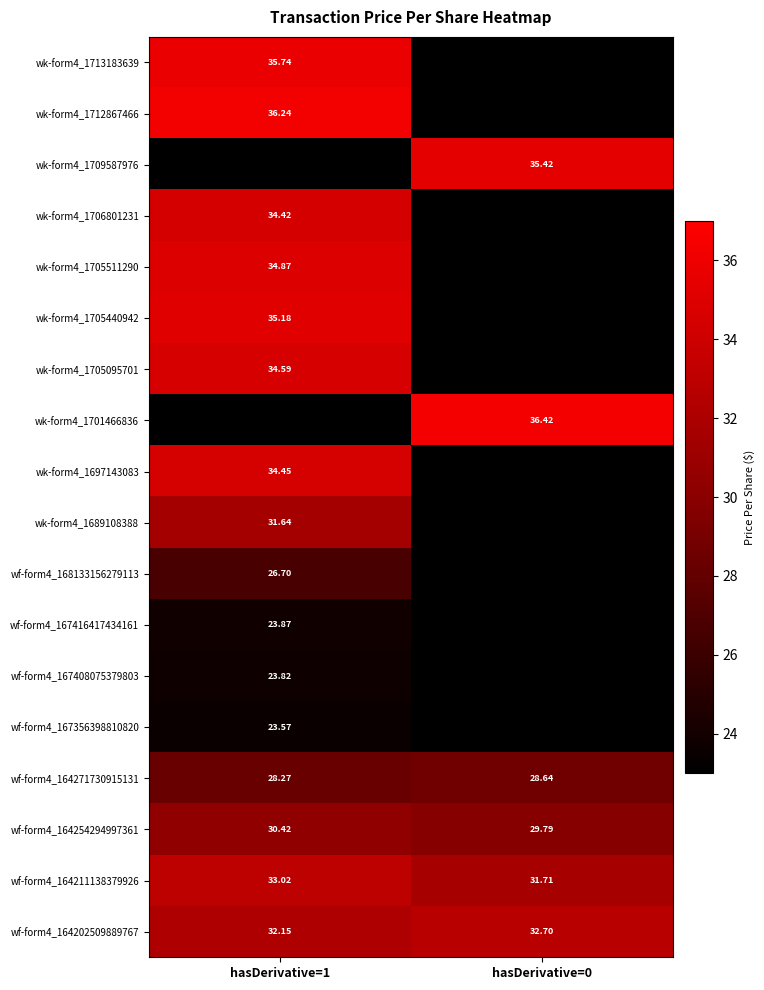

How many categories are shown in the chart?

2